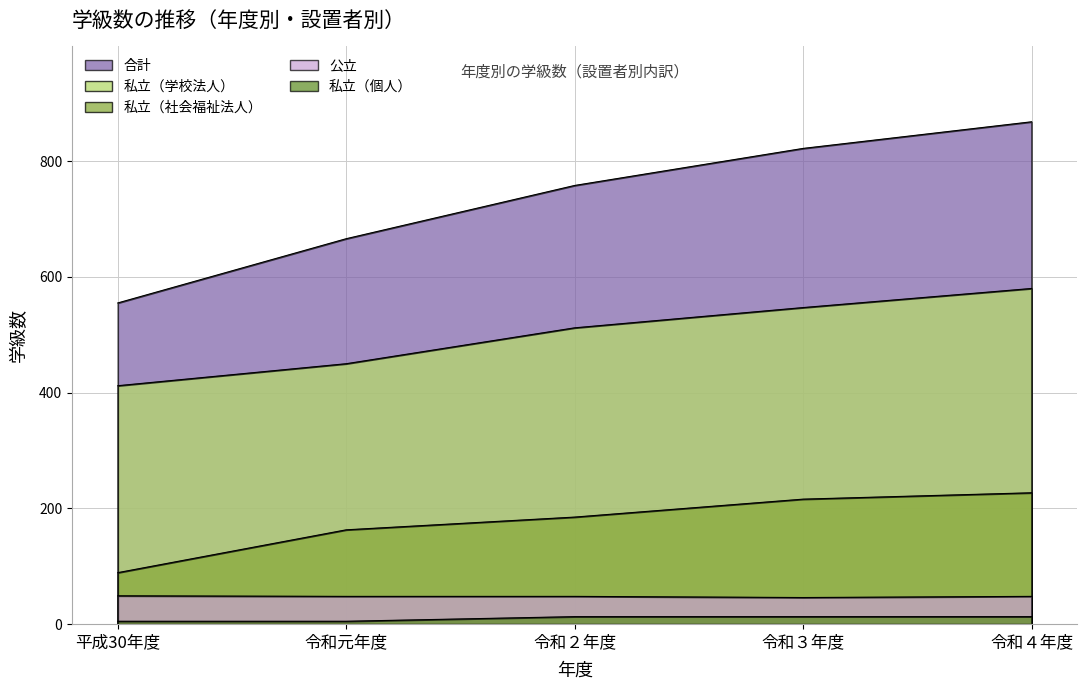

How many values in the 私立（学校法人） series exceed 512?

2